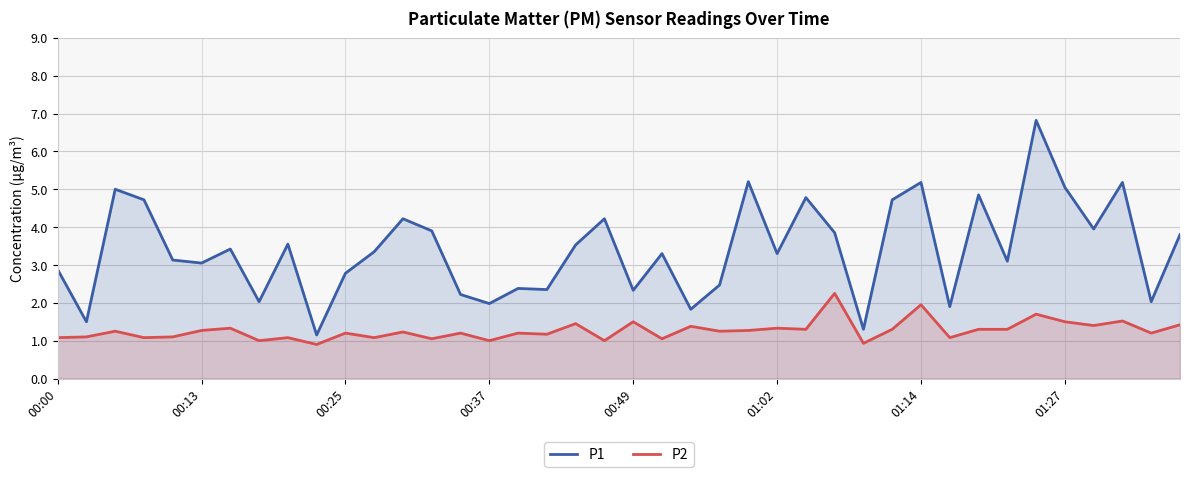

What is the value of the P2 point at the 33rd from the left?

1.3